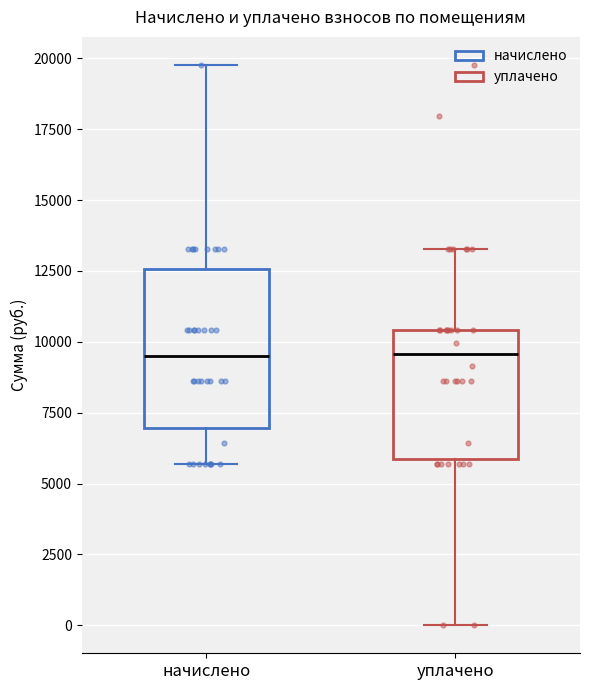

Where is the upper edge of the box for начислено on the y-axis? The values are not printed on the chart, so give them approximately, as read against the axis.

12500